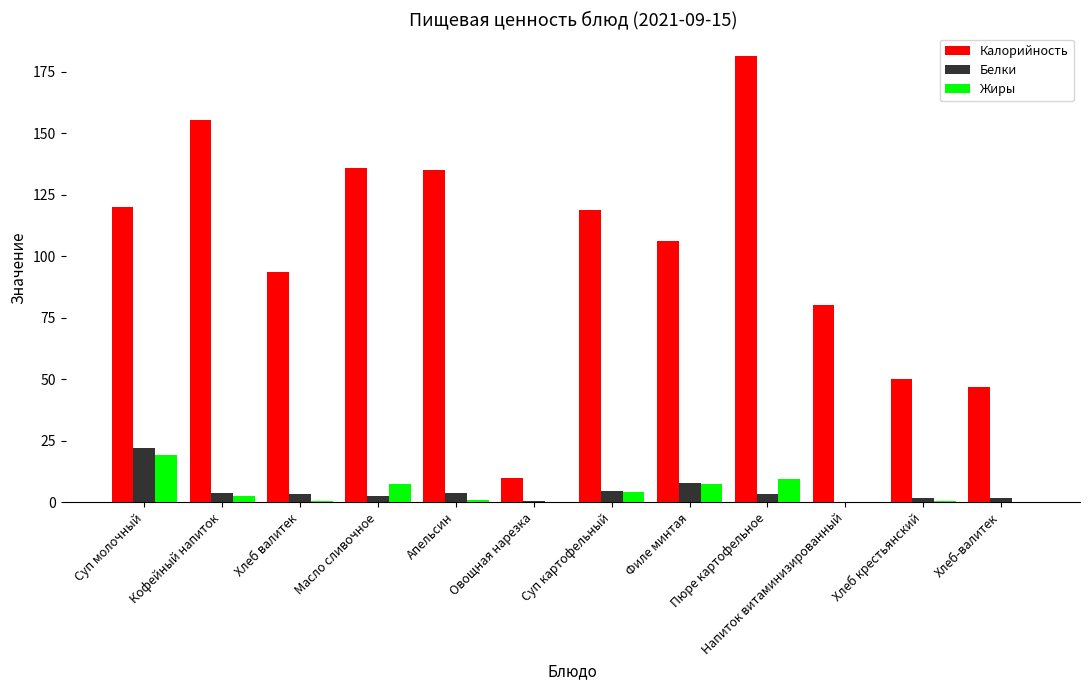

The Калорийность series shows 50.0 at Хлеб крестьянский. True or false?

True